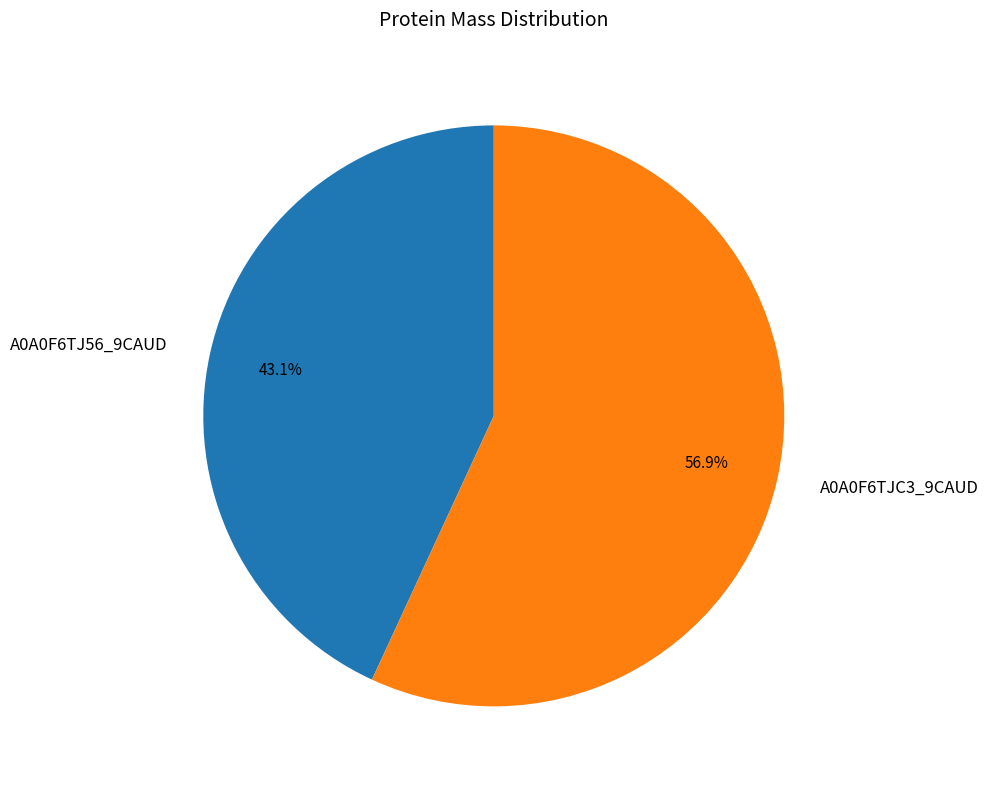

Which slice is the smallest?

A0A0F6TJ56_9CAUD